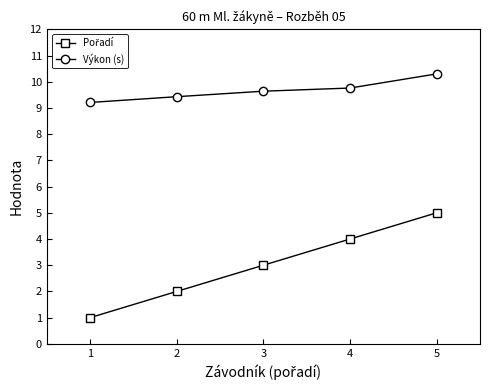

What is the smallest value displayed?

1.0